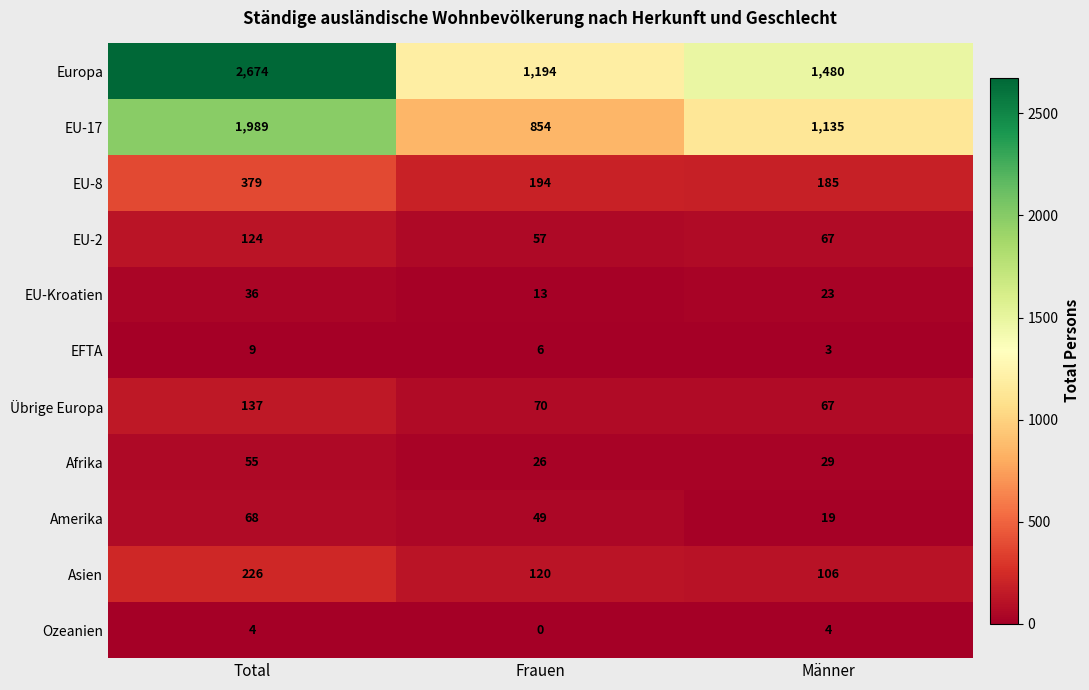

How many data points does each series have?

3